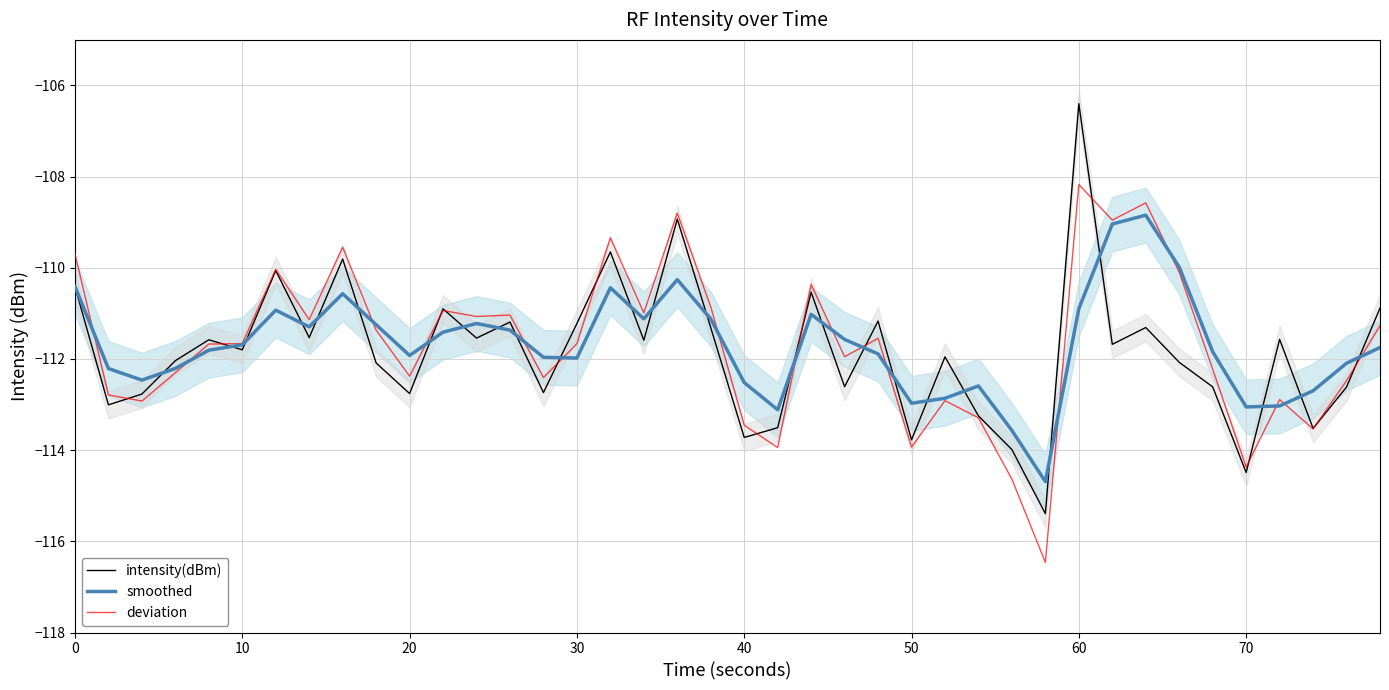

Is this an area chart (filled region under the line)?

No